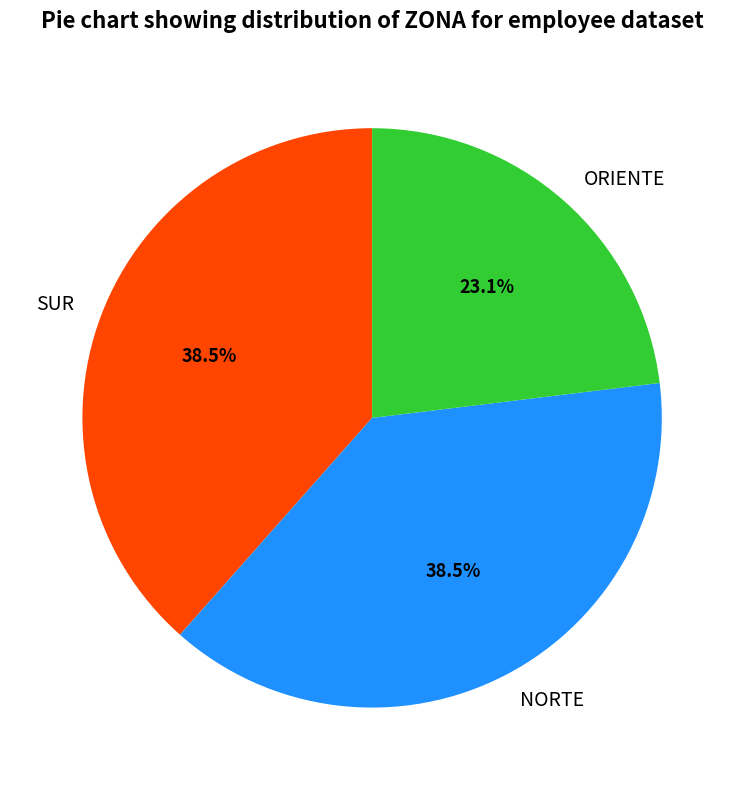

Count the number of slices in the pie.

3